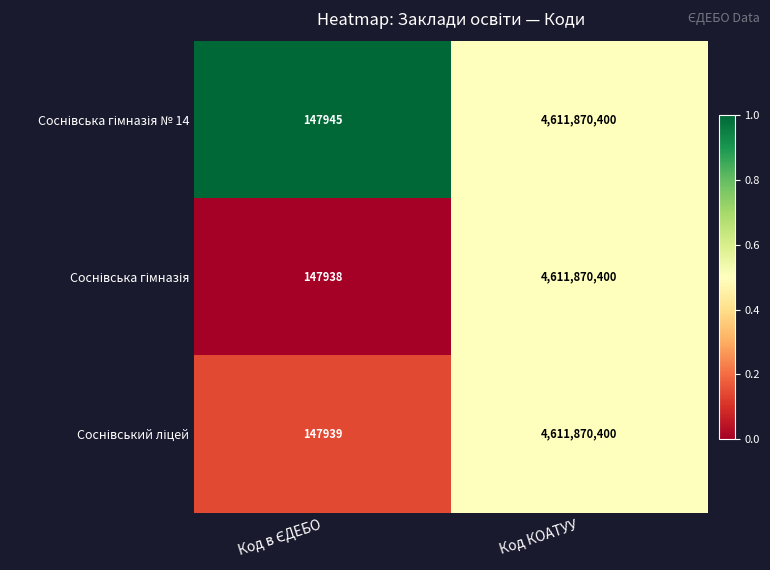

What is the greatest value displayed?

4611870400